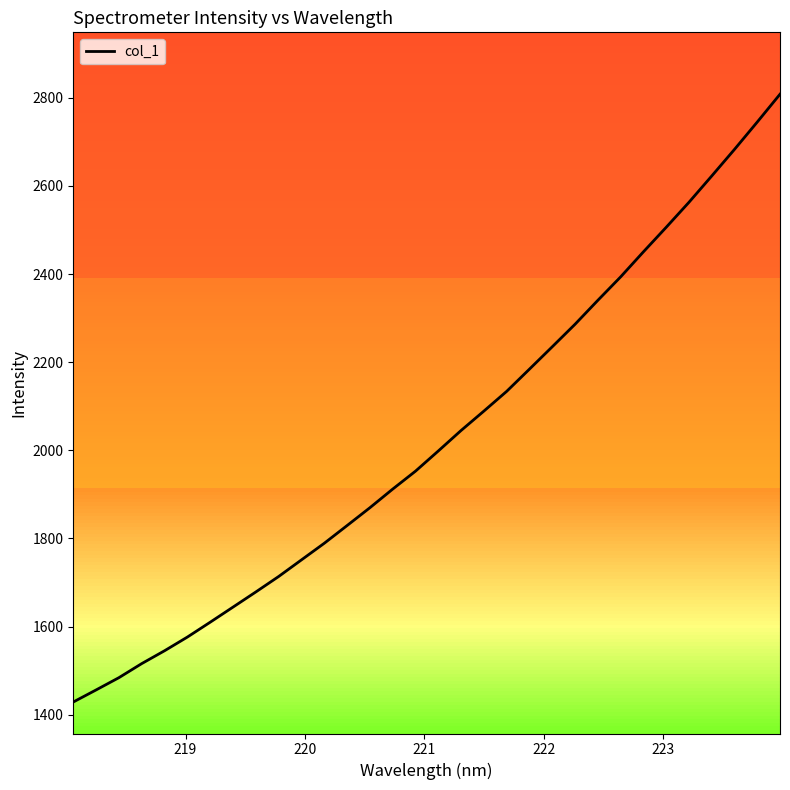

Is this an area chart (filled region under the line)?

No